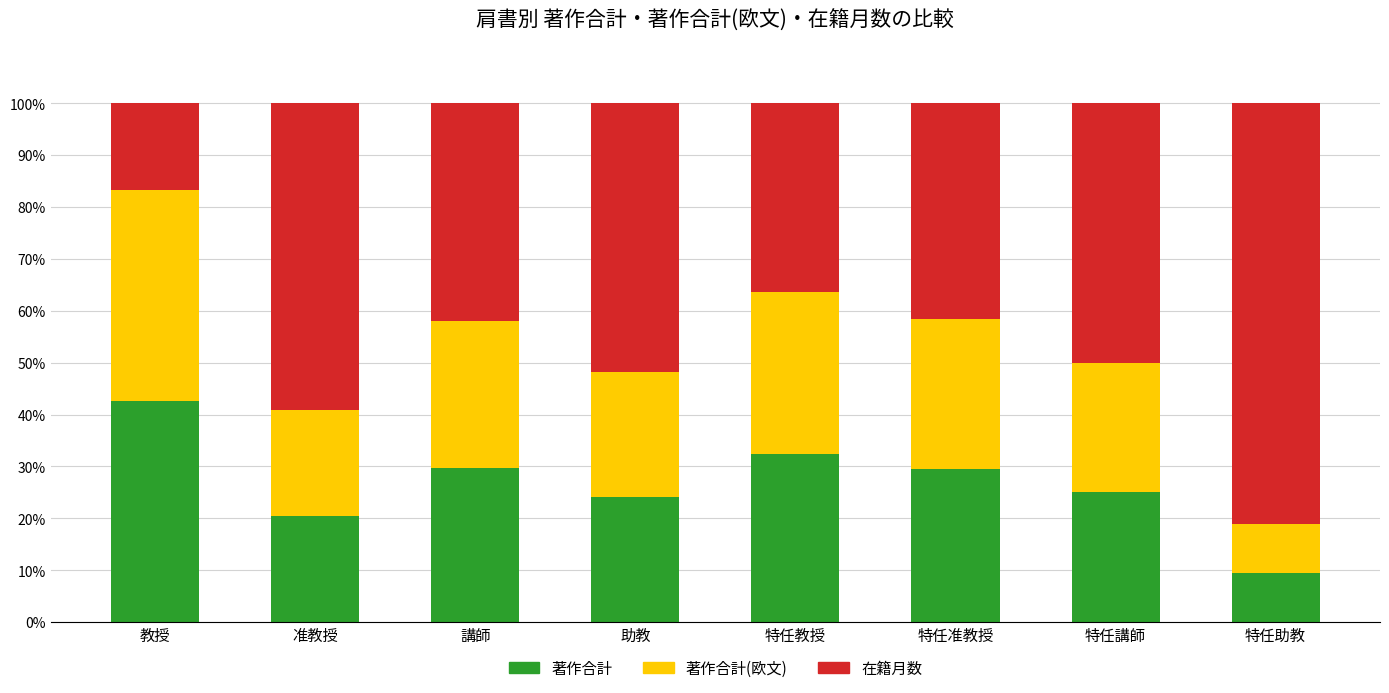

What value does the 著作合計 series have at 講師?

29.7